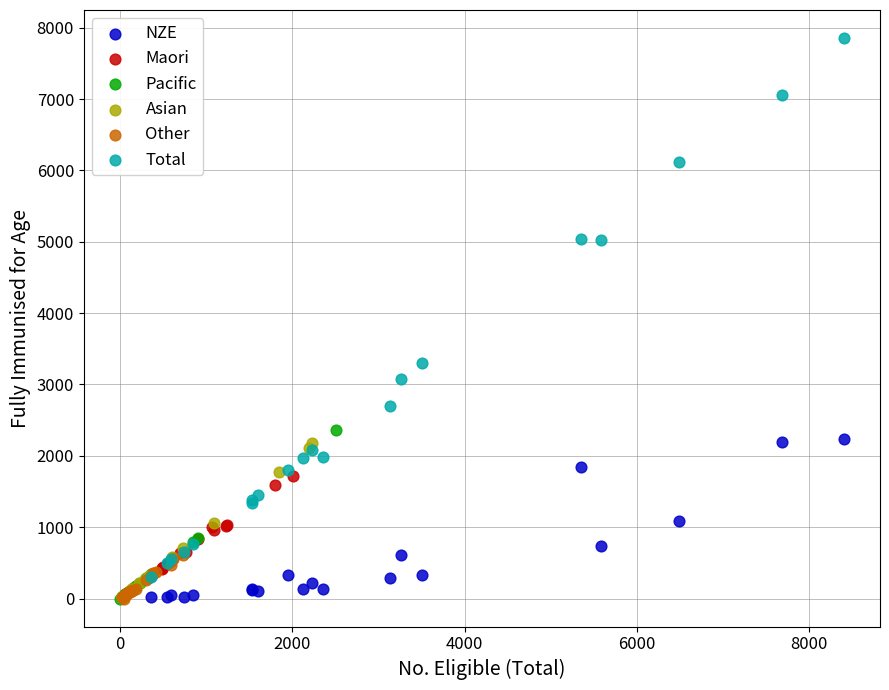

Which series contains the highest Y value?

Total